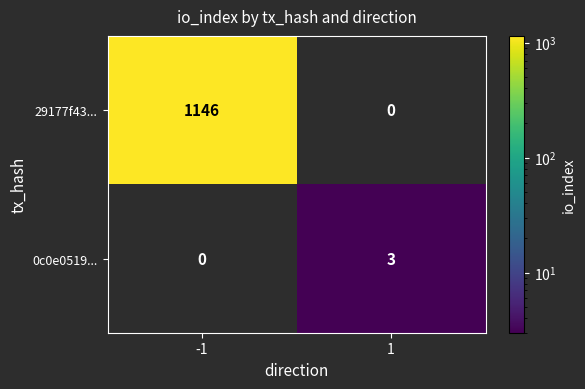

The value of 29177f43... at -1 is 1146. True or false?

True